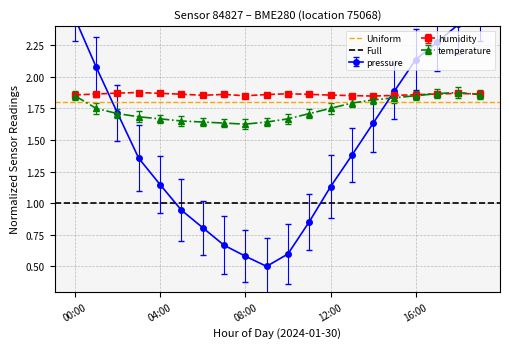

True or false: humidity has more than 0 interior local peaks.

True